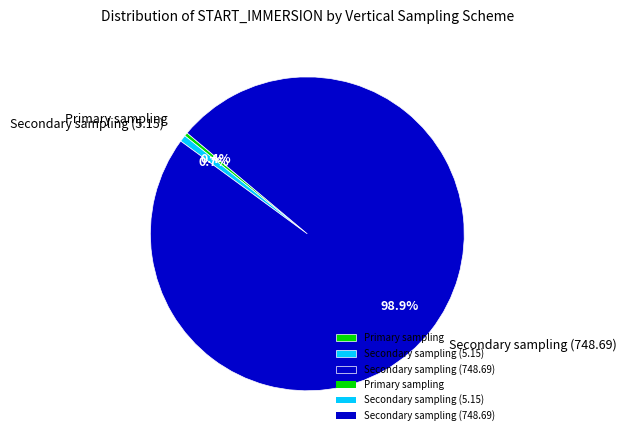

Is Secondary sampling (5.15) the majority of the pie?

No